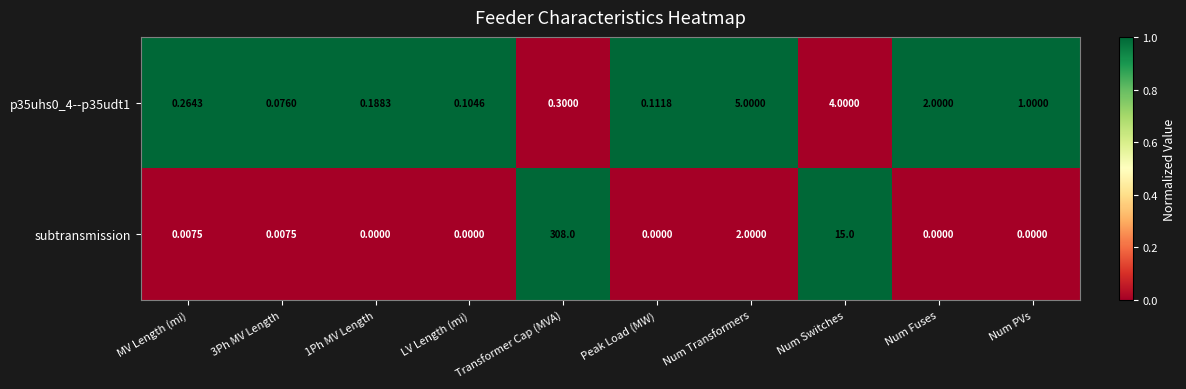

At which category is the sum across all series the highest?

Transformer Cap (MVA)